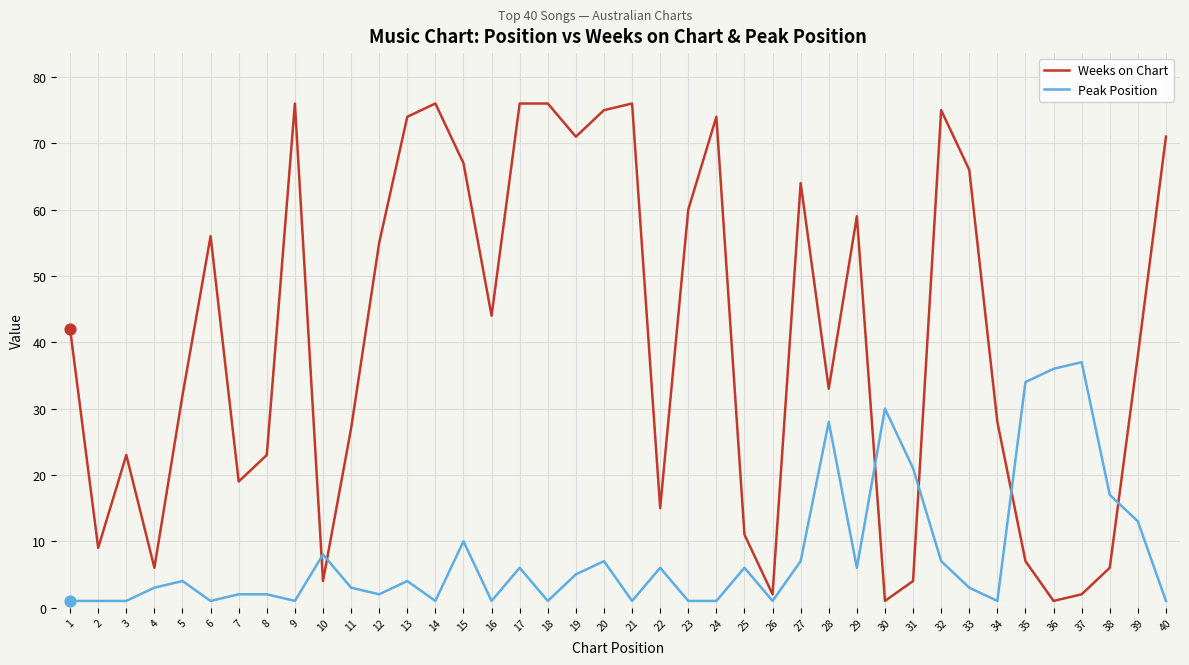

What are all the series names shown in the legend?

Weeks on Chart, Peak Position